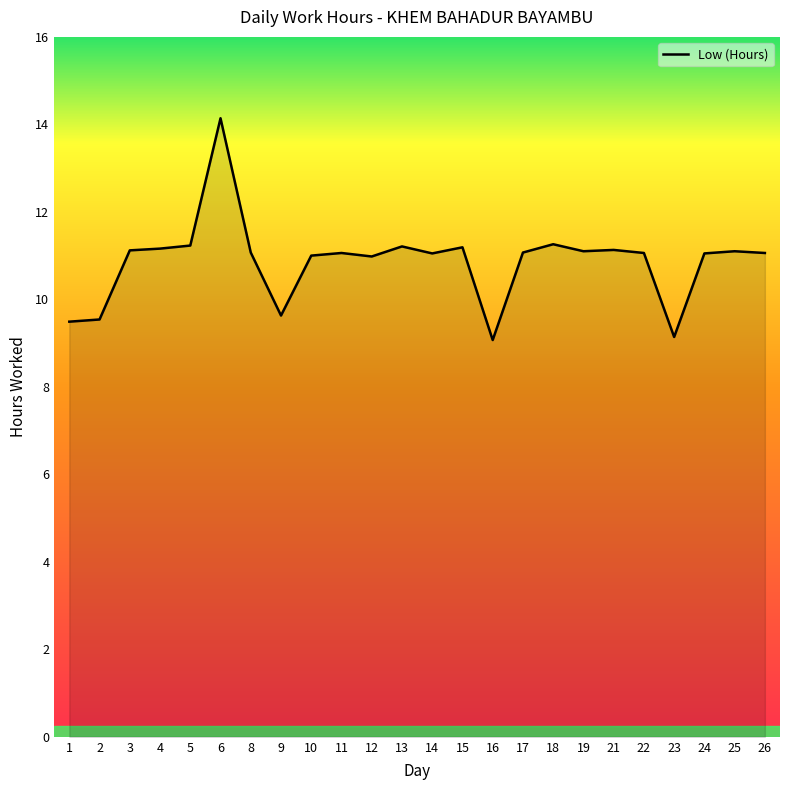

What is the difference between the maximum and minimum values?

5.1